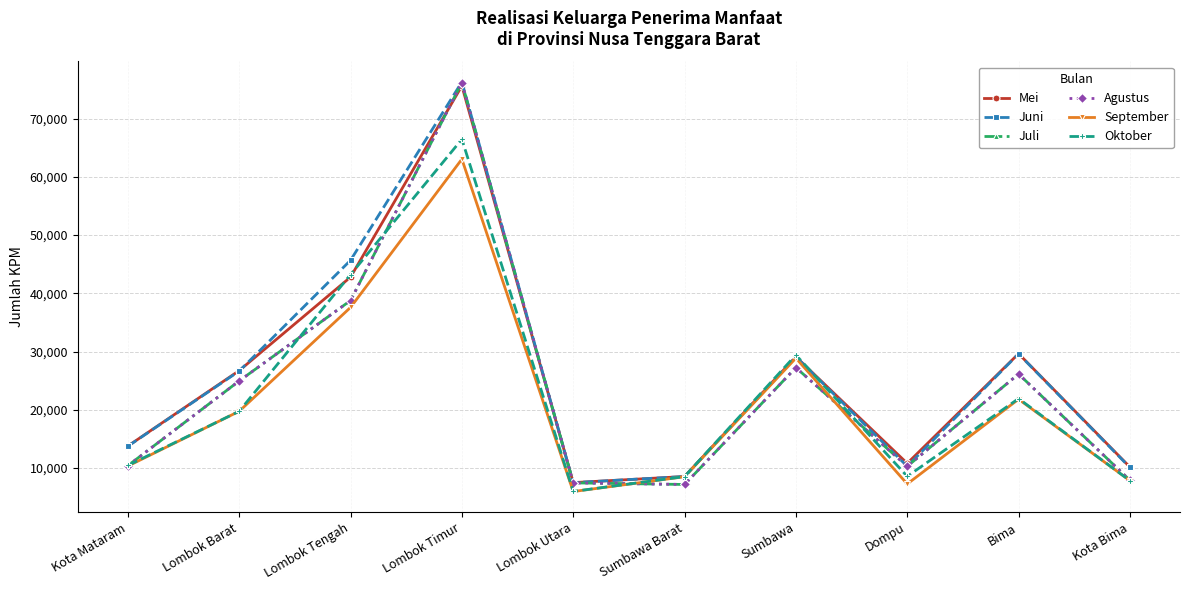

Does the chart have visible grid lines?

Yes